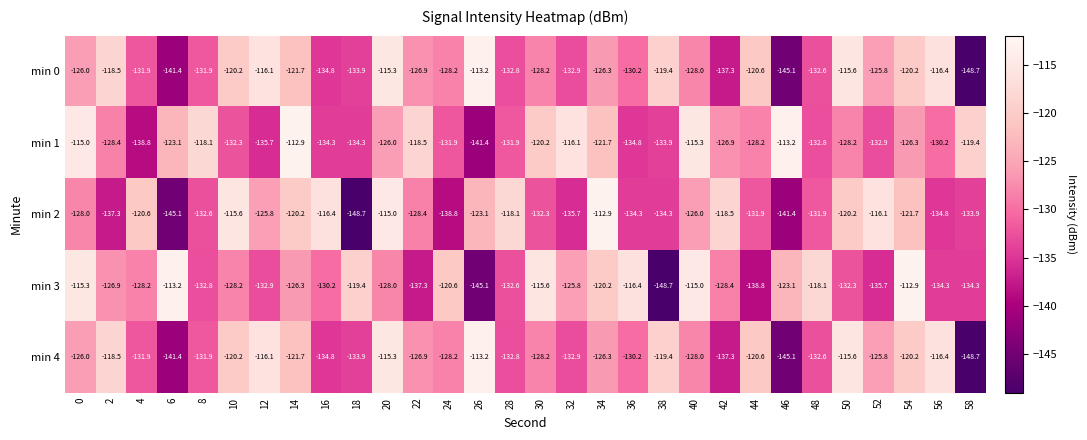

Count the number of categories in the chart.

30